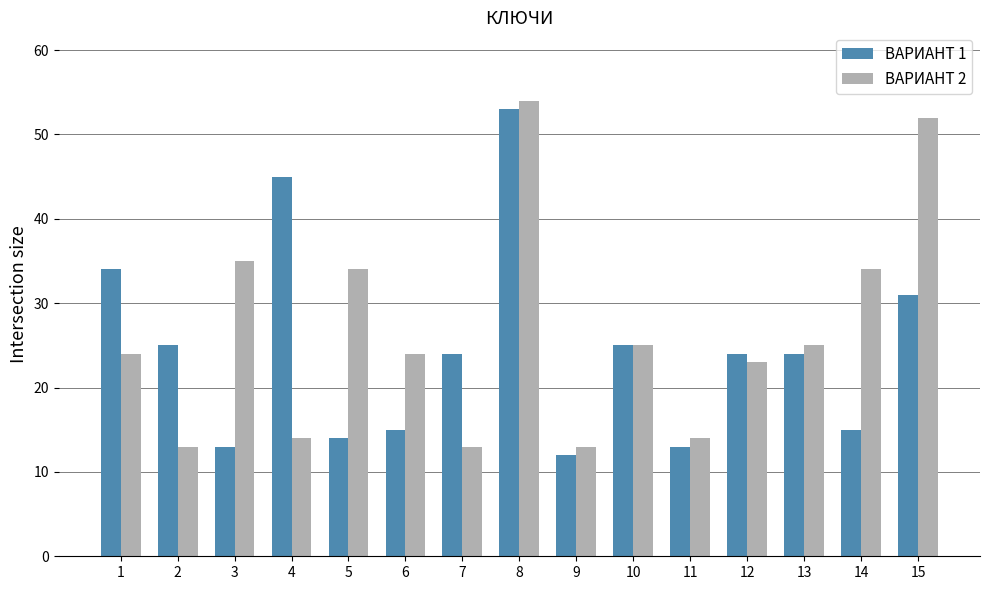

What is the total value across all series at 14?

49